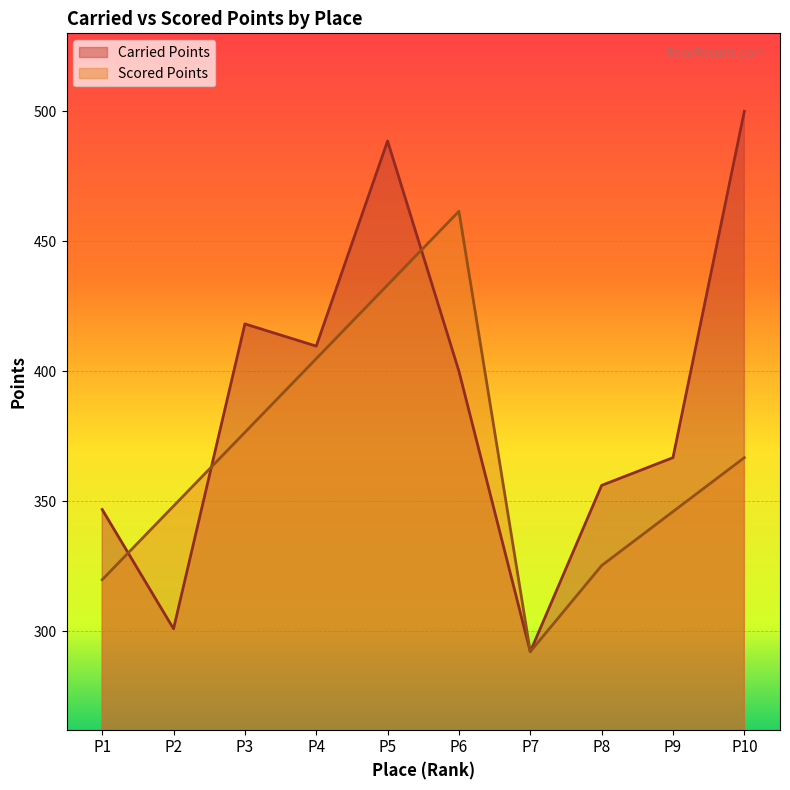

What is the difference between the second highest and minimum values in the Scored Points series?

141.1